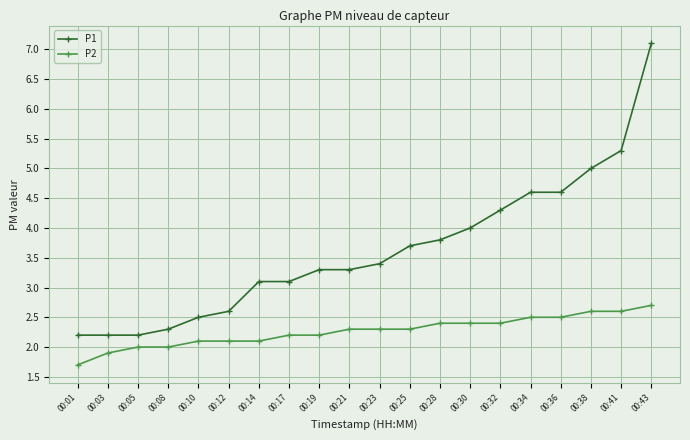

What are all the series names shown in the legend?

P1, P2